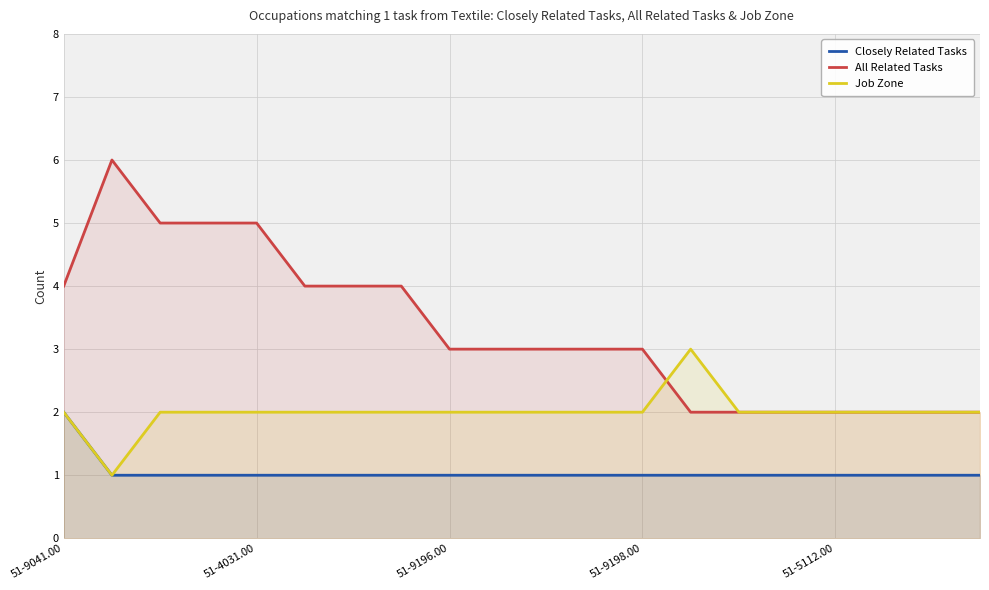

How many categories are shown in the chart?

20